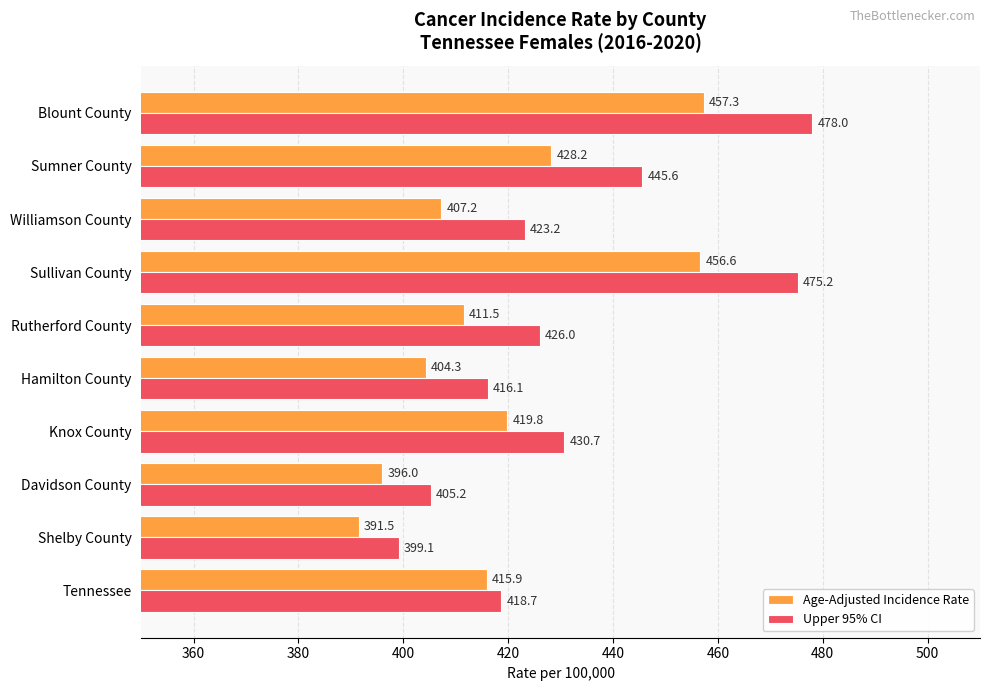

What are all the series names shown in the legend?

Age-Adjusted Incidence Rate, Upper 95% CI